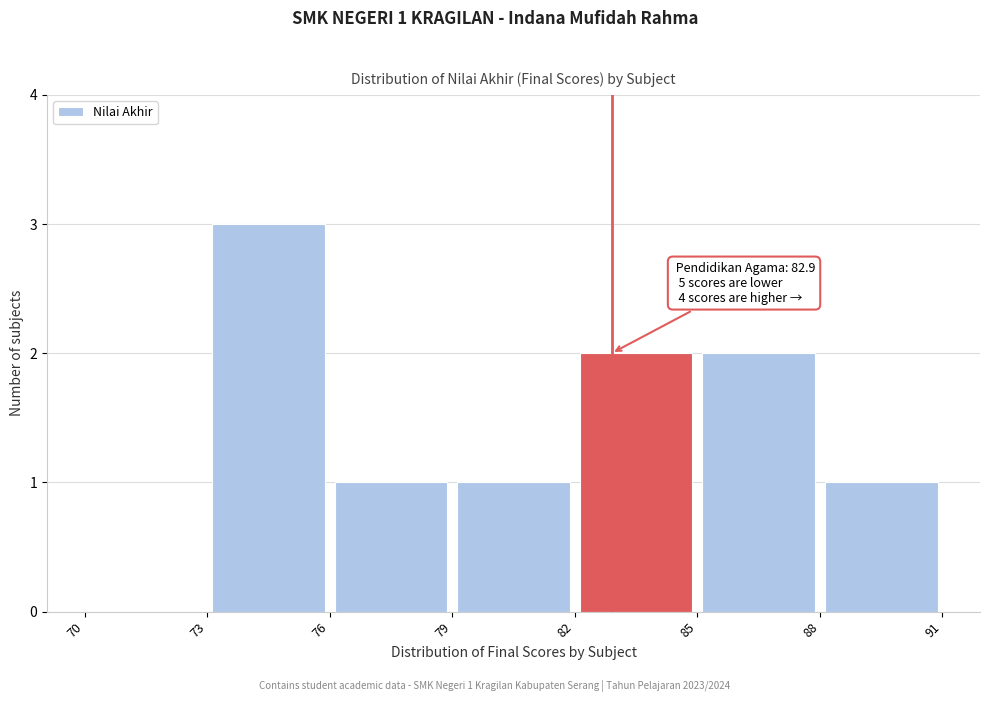

Which range on the x-axis has the tallest bar?

73 to 76